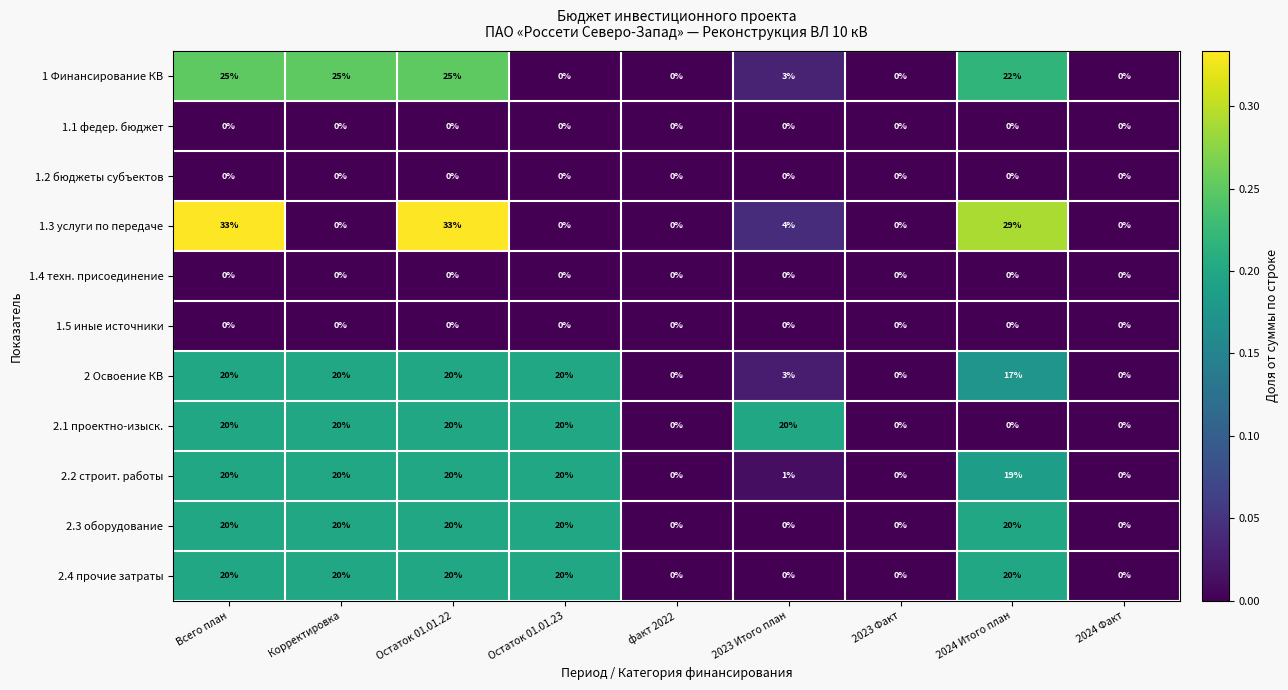

What is the spread (max minus min) of values at 2024 Итого план?

29